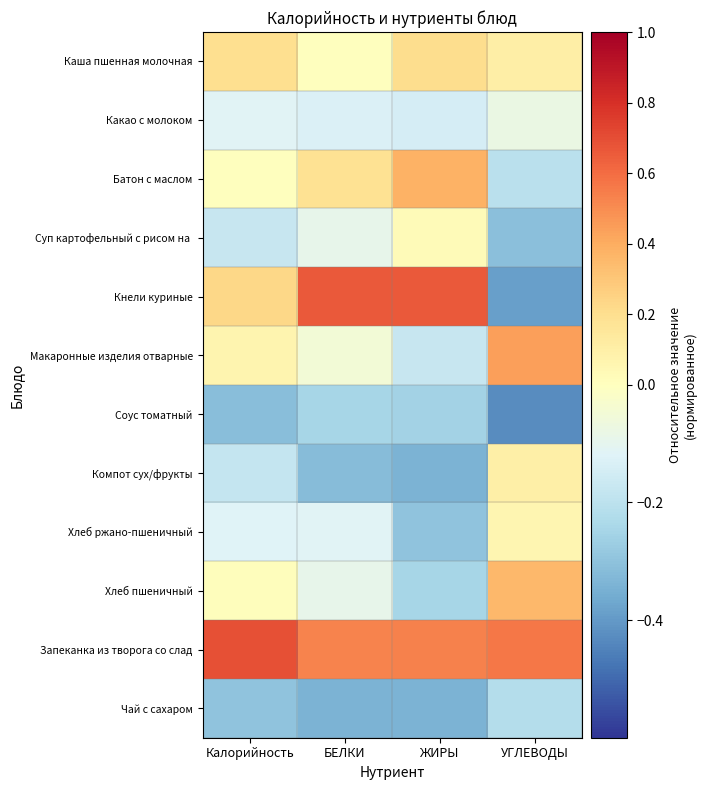

Which series changed the most between Калорийность and УГЛЕВОДЫ?

Кнели куриные